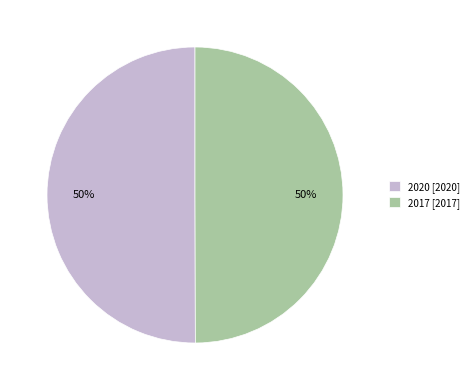

To the nearest percent, what is the combined percentage of 2017 [2017] and 2020 [2020]?

100%